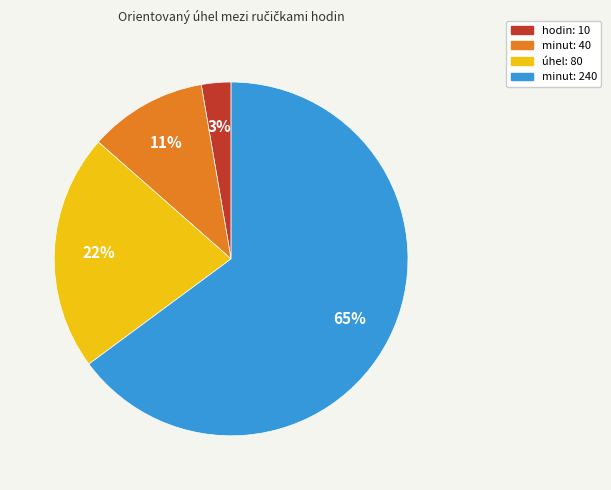

To the nearest percent, what portion does minut: 40 represent?

11%